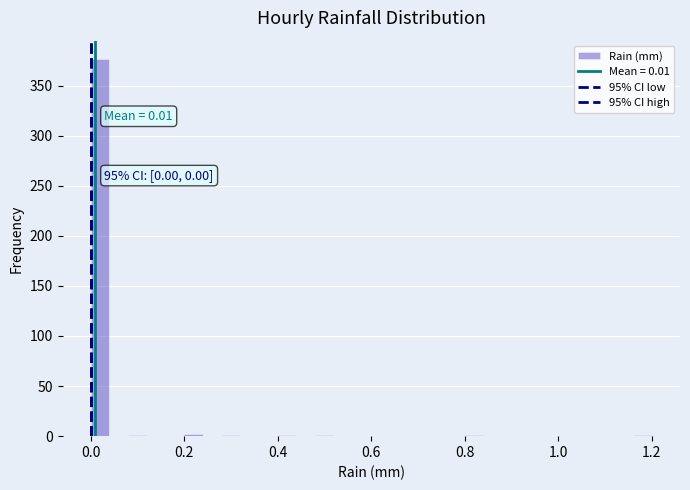

Read against the x-axis, roughly where is the centre of the tallest bar?

0.02